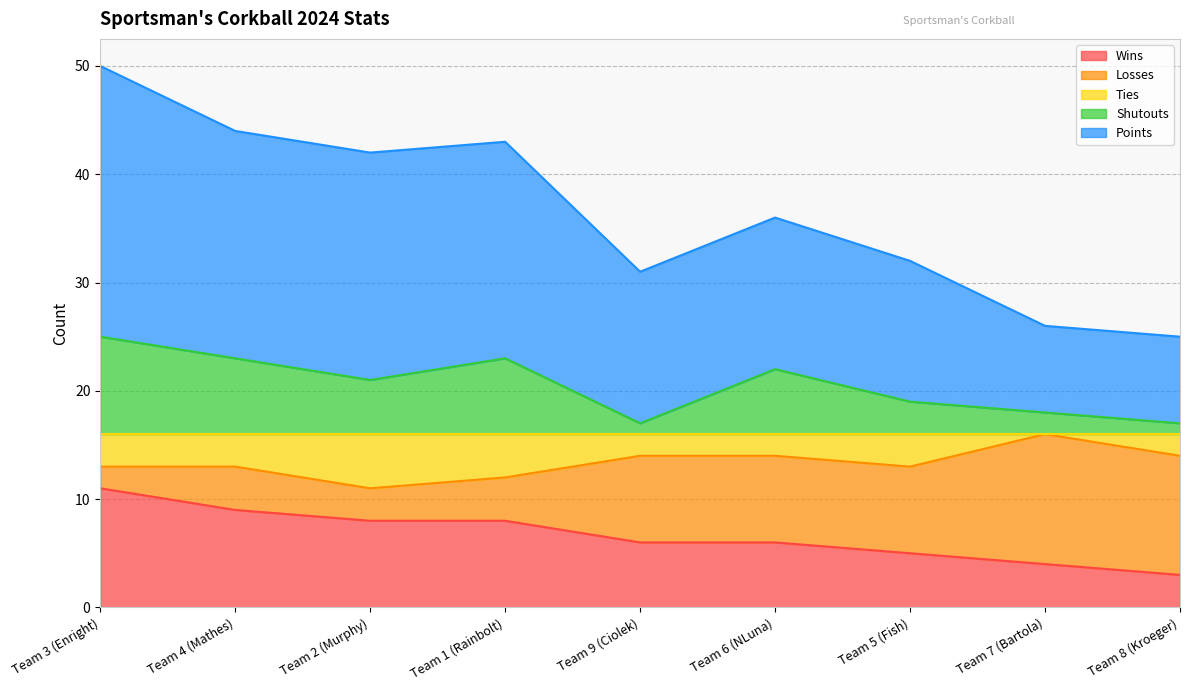

Which label corresponds to the smallest value in the chart?

Team 8 (Kroeger)